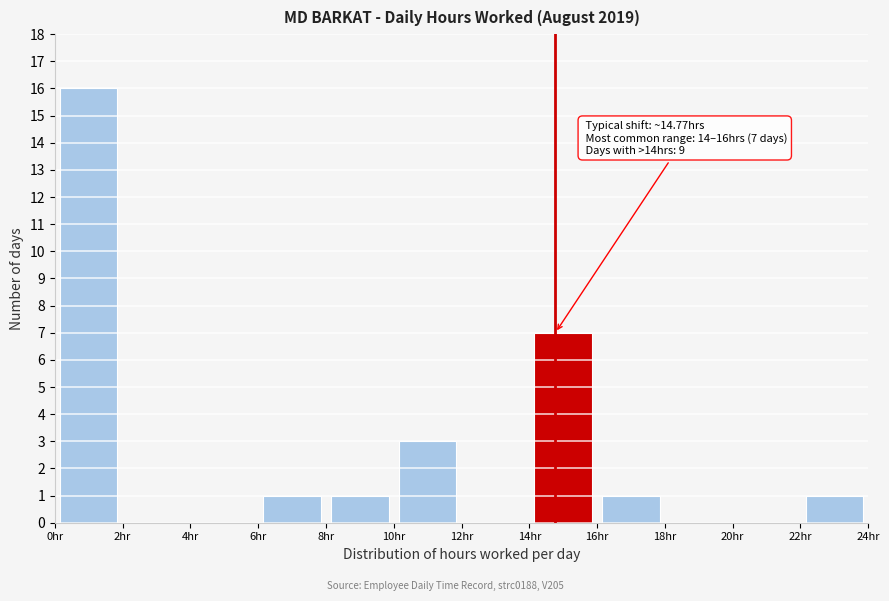

Over which range of the x-axis is the bar tallest?

0 to 2